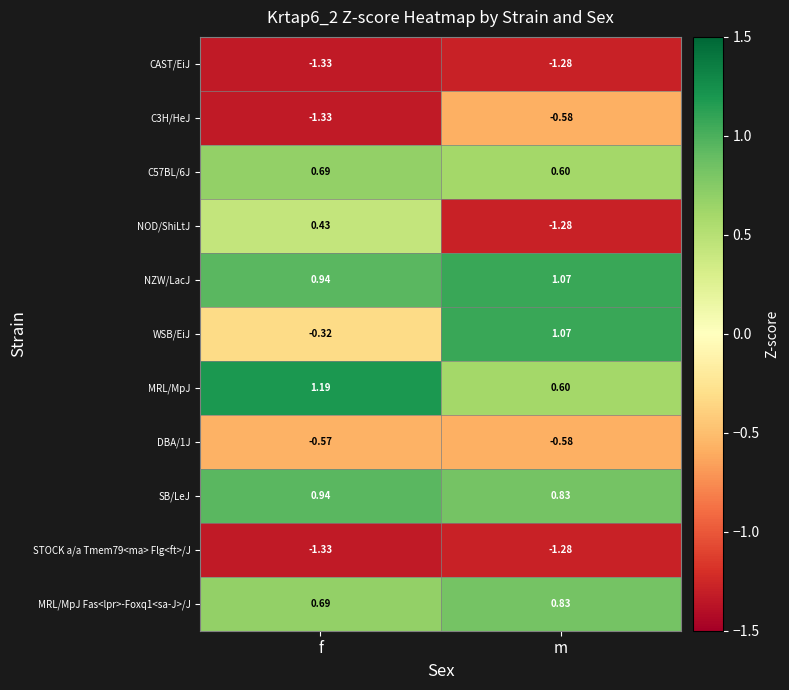

Is the value of C57BL/6J at f greater than the value of MRL/MpJ at m?

Yes